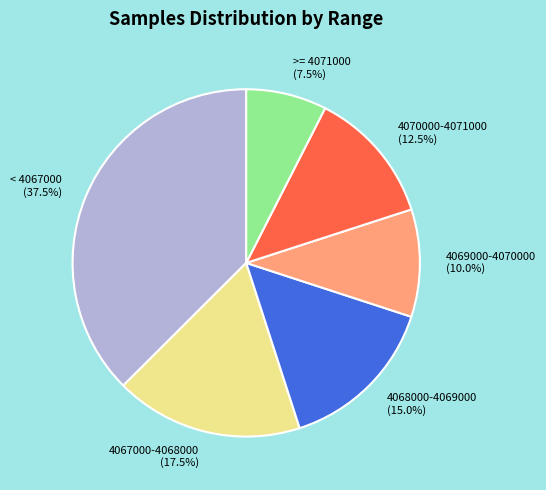

Is there any slice that represents more than half of the pie?

No